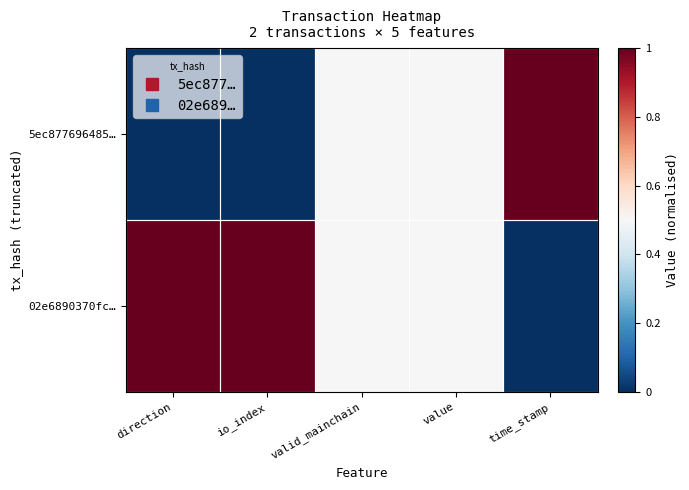

Between time_stamp and direction, which is larger?

time_stamp